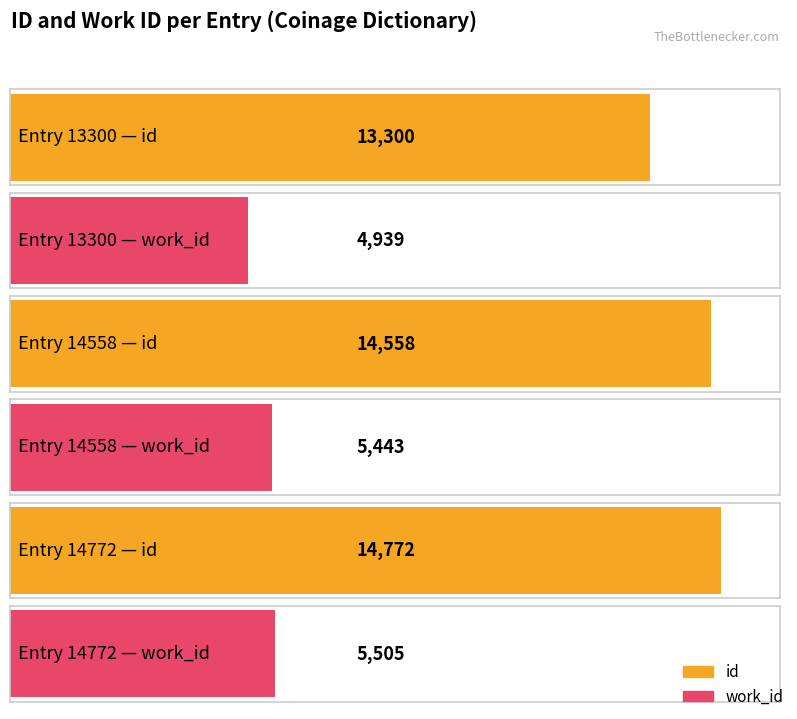

Reading left to right, extract all data points from this chart.

id: 13300	14558	14772
work_id: 4939	5443	5505